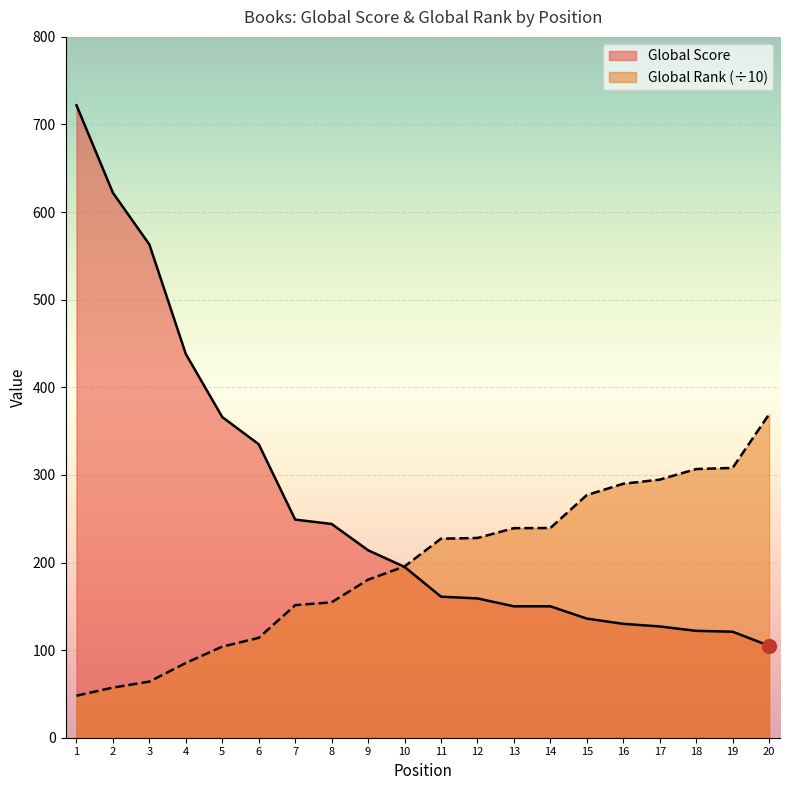

Which category has the highest value in the Global Rank (scaled) series?

20